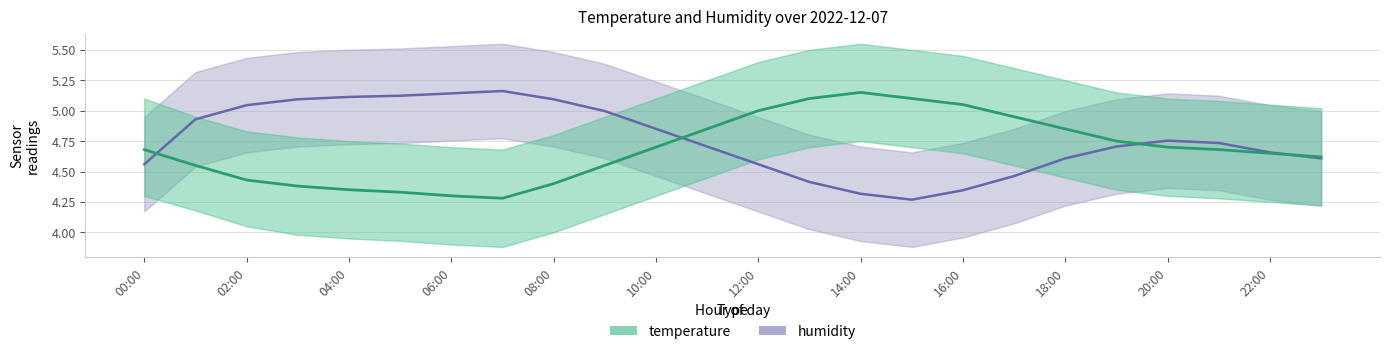

What is the lowest value of the humidity series?

4.3